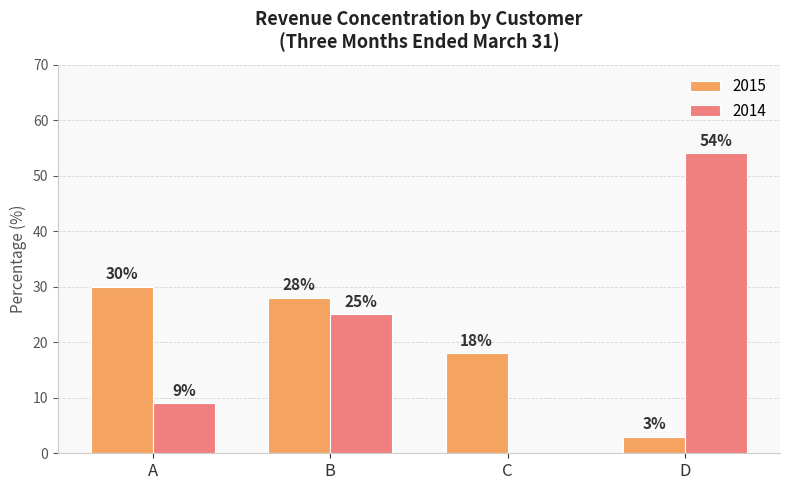

What is the difference between the 2014 values at A and B?

16